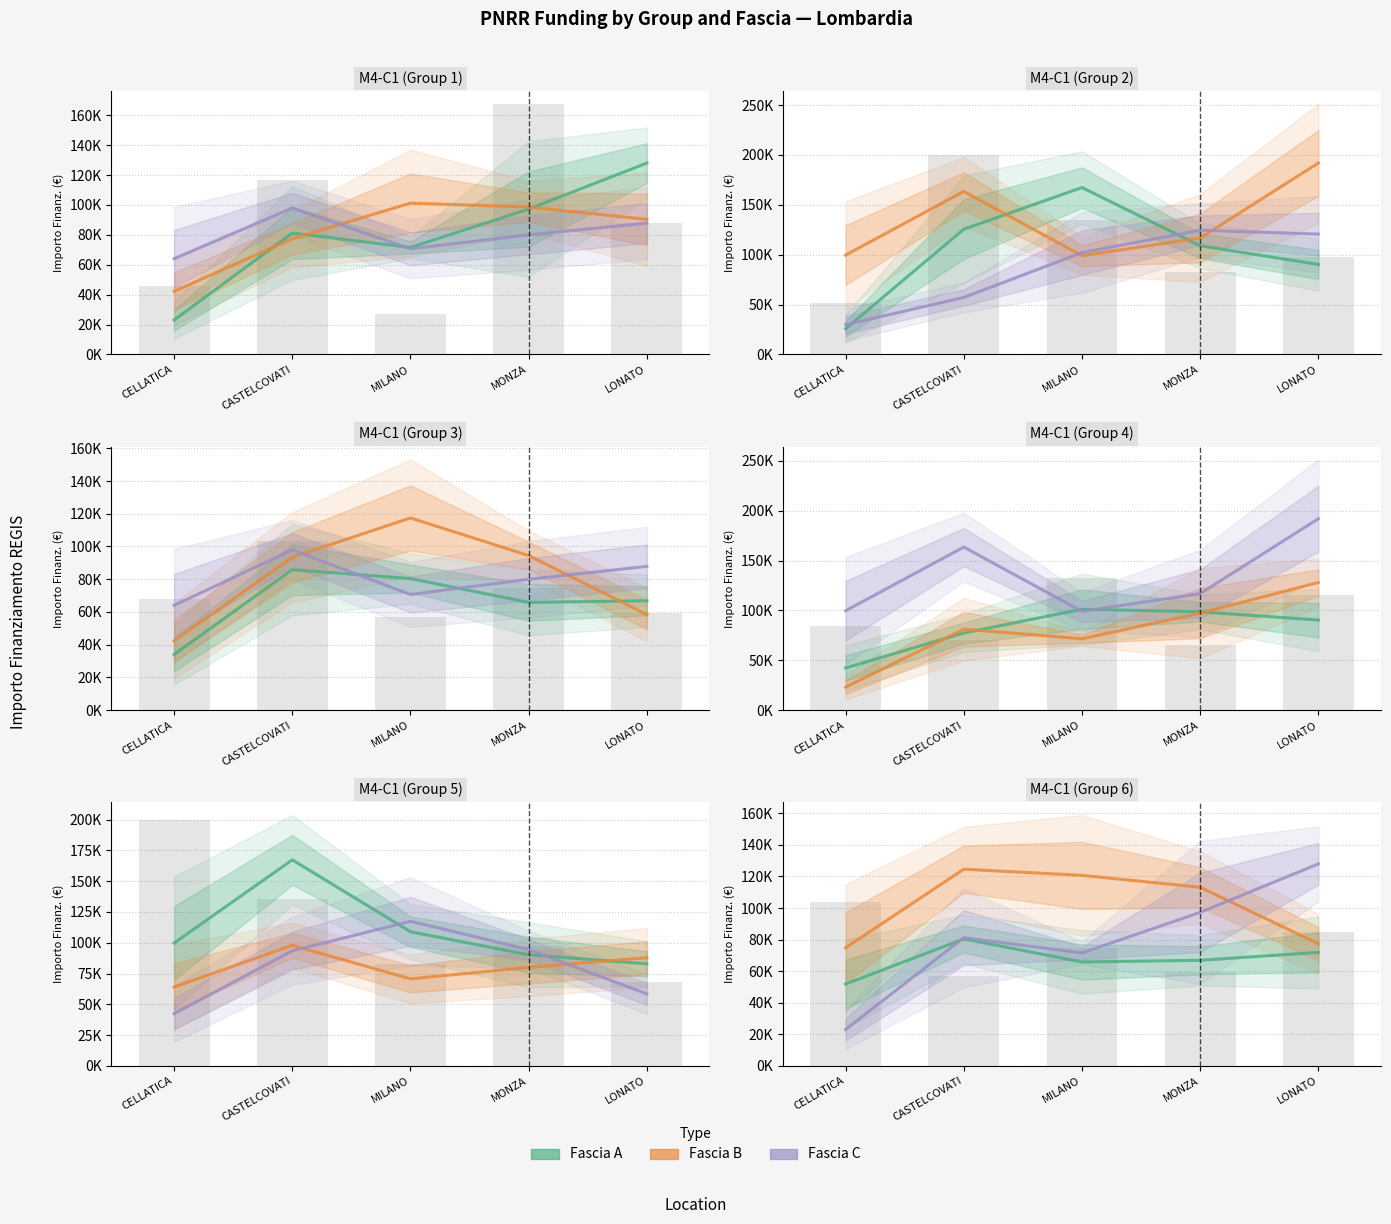

What position from the left is LONATO?

5